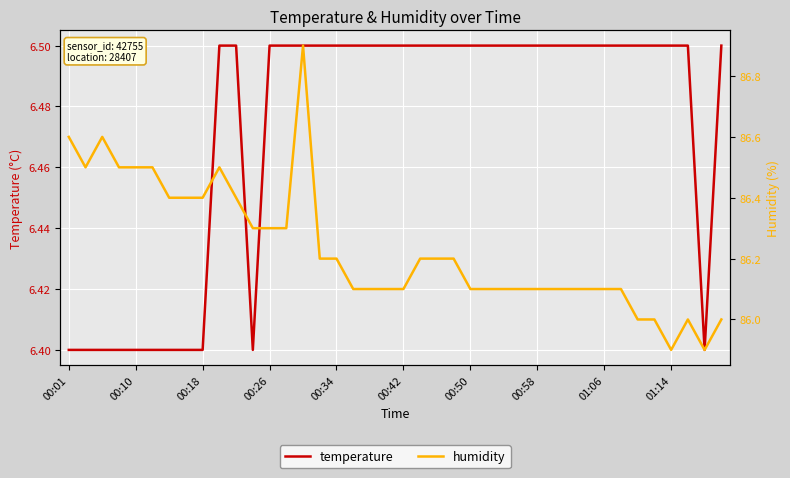

True or false: humidity has more than 1 points higher than both neighbors.

True